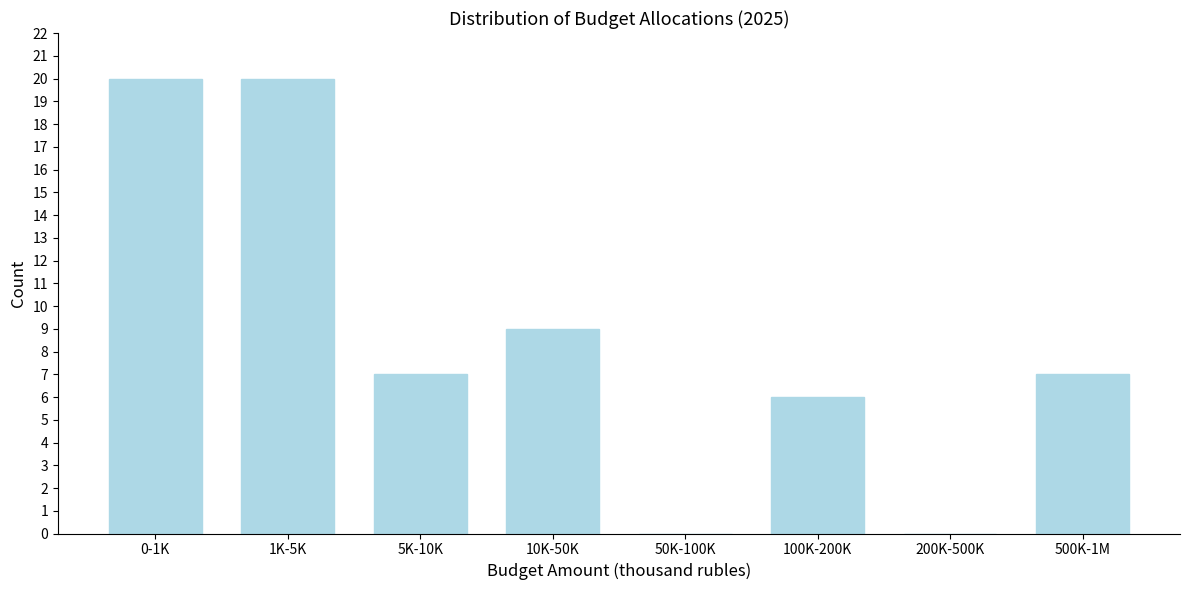

Reading left to right, what are all the values shown in this chart?

0-1K=20	1K-5K=20	5K-10K=7	10K-50K=9	50K-100K=0	100K-200K=6	200K-500K=0	500K-1M=7